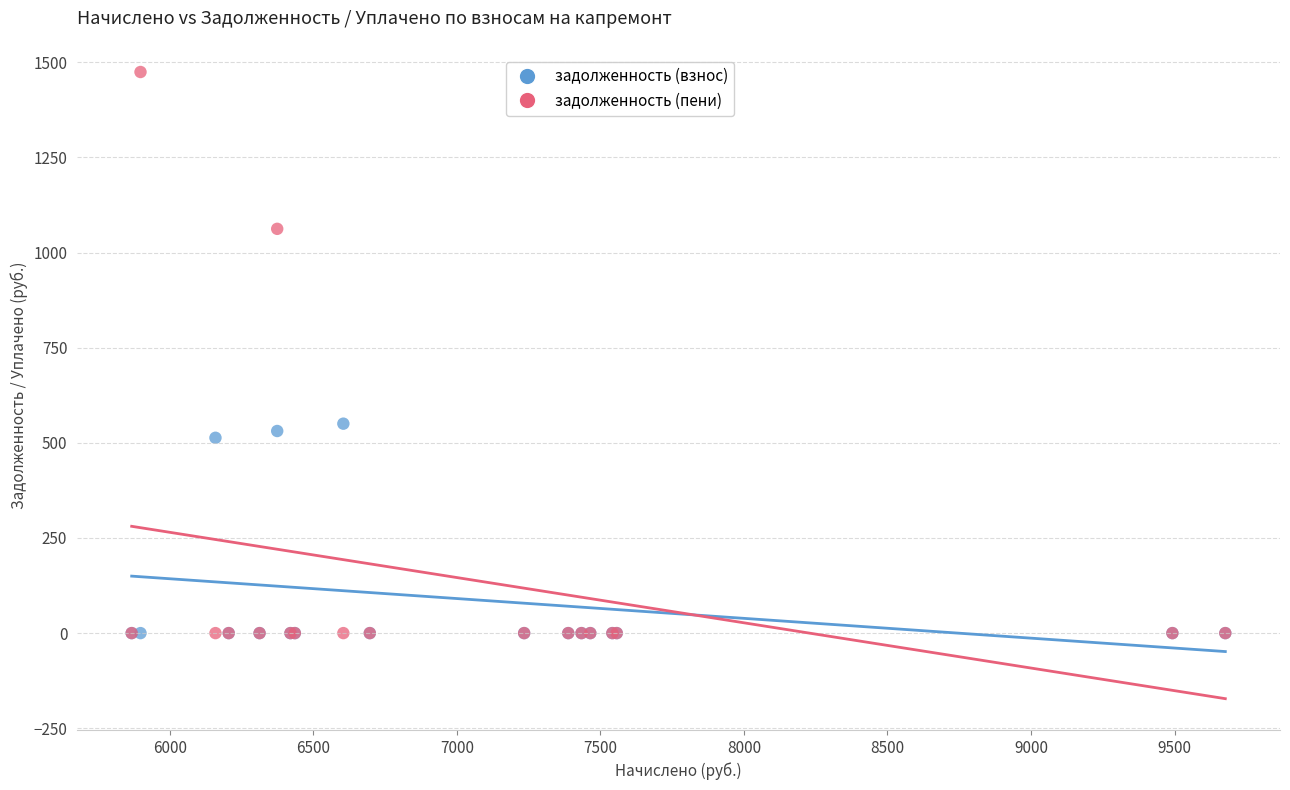

Across all series, what Y value is closest to 737?

550.4